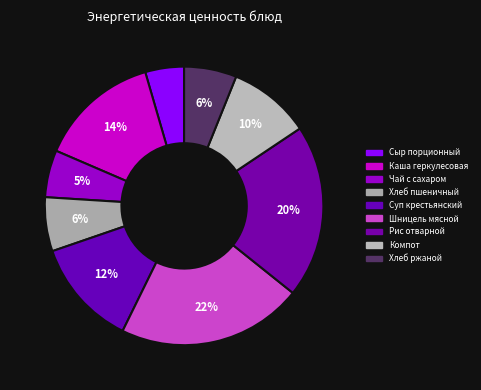

Which category has the biggest portion of the pie?

Шницель мясной